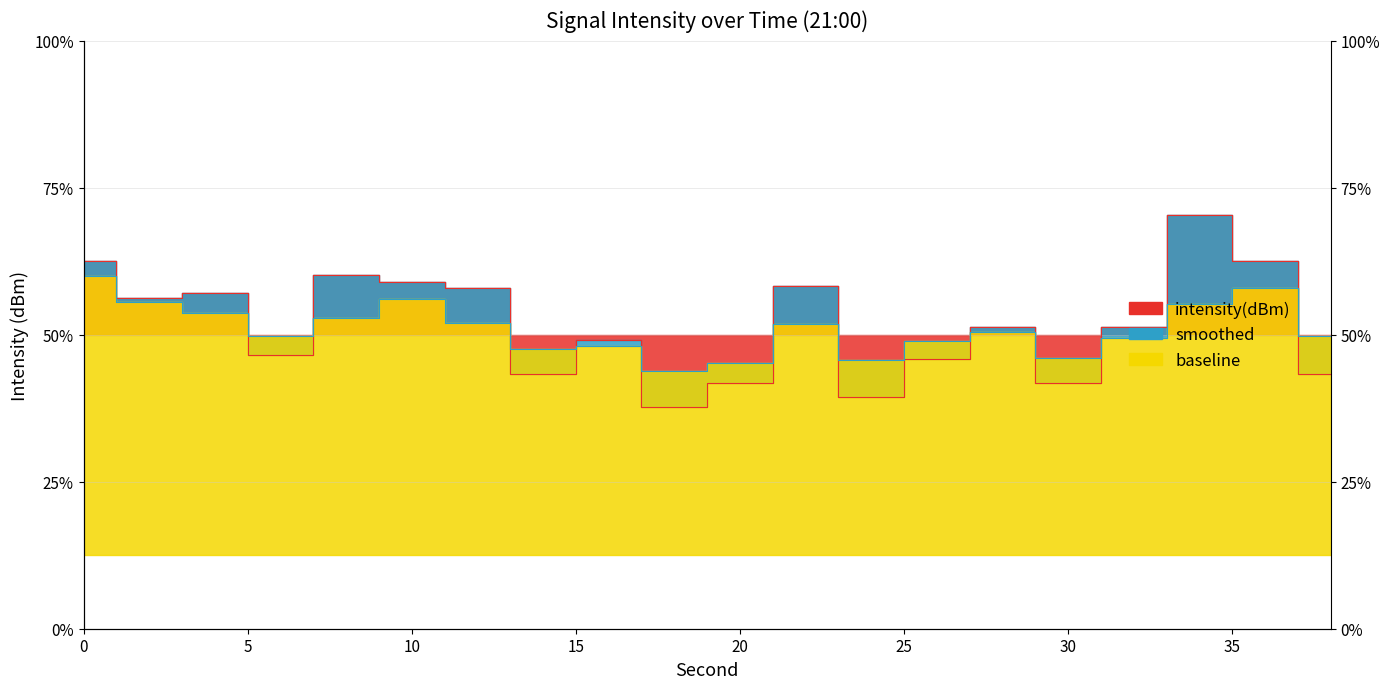

How many interior local valleys does the intensity(dBm) series have?

6